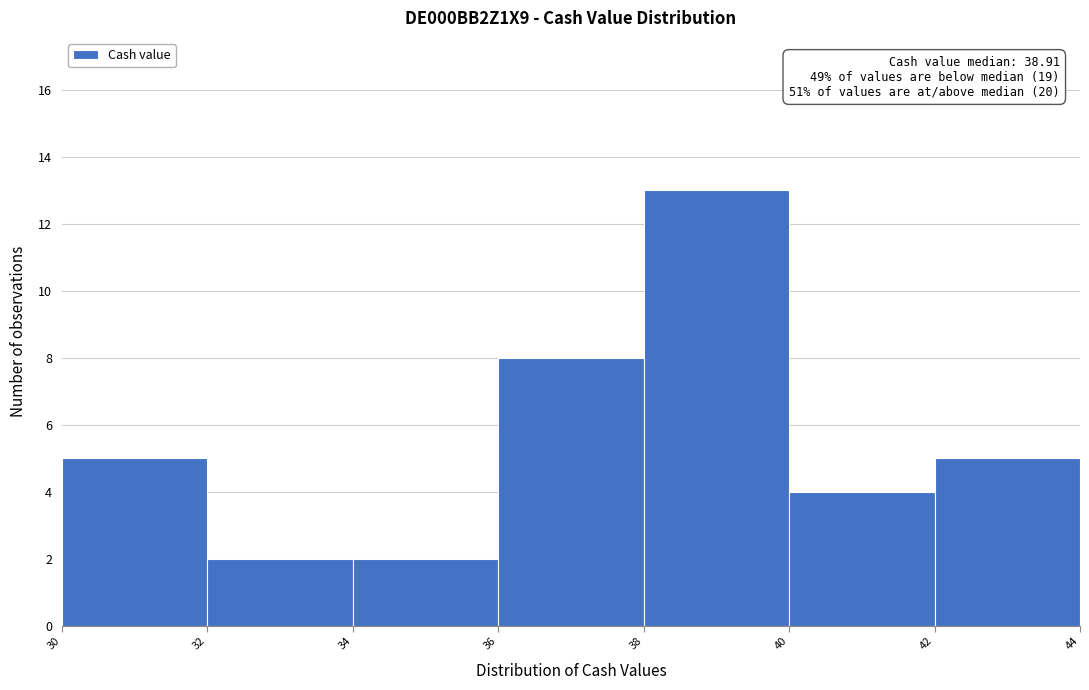

Which range on the x-axis has the tallest bar?

38 to 40